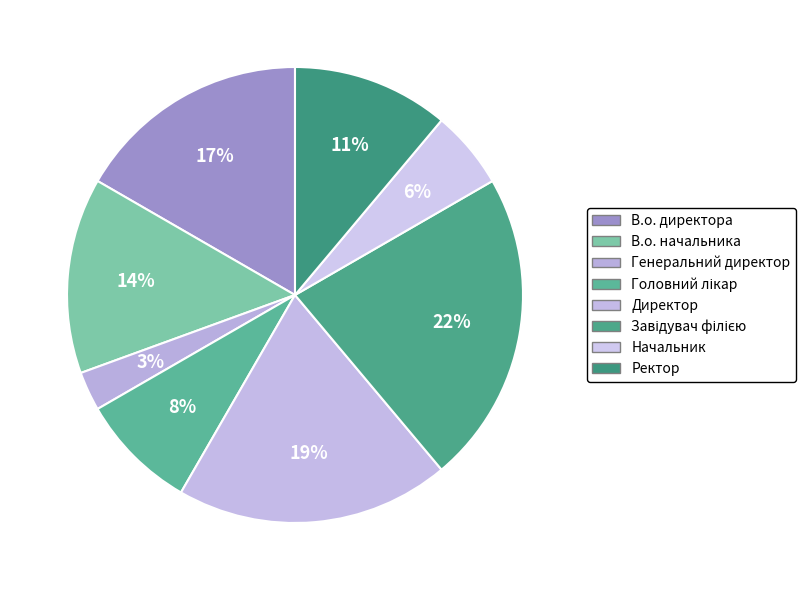

Rank the categories by value from lowest to highest.

Генеральний директор, Начальник, Головний лікар, Ректор, В.о. начальника, В.о. директора, Директор, Завідувач філією